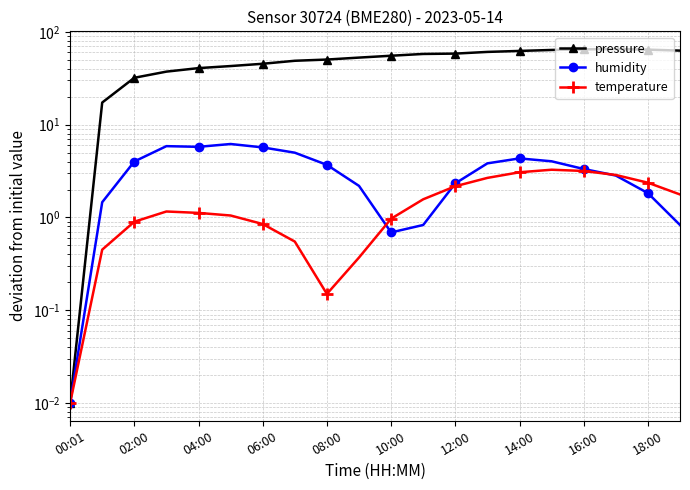

What is the sum of all humidity values?

64.7